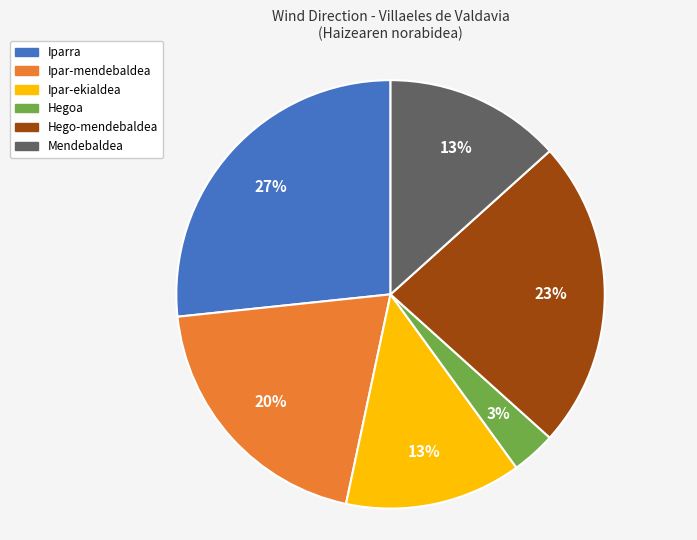

Approximately how many times larger is the value at Ipar-mendebaldea compared to Iparra?

0.7